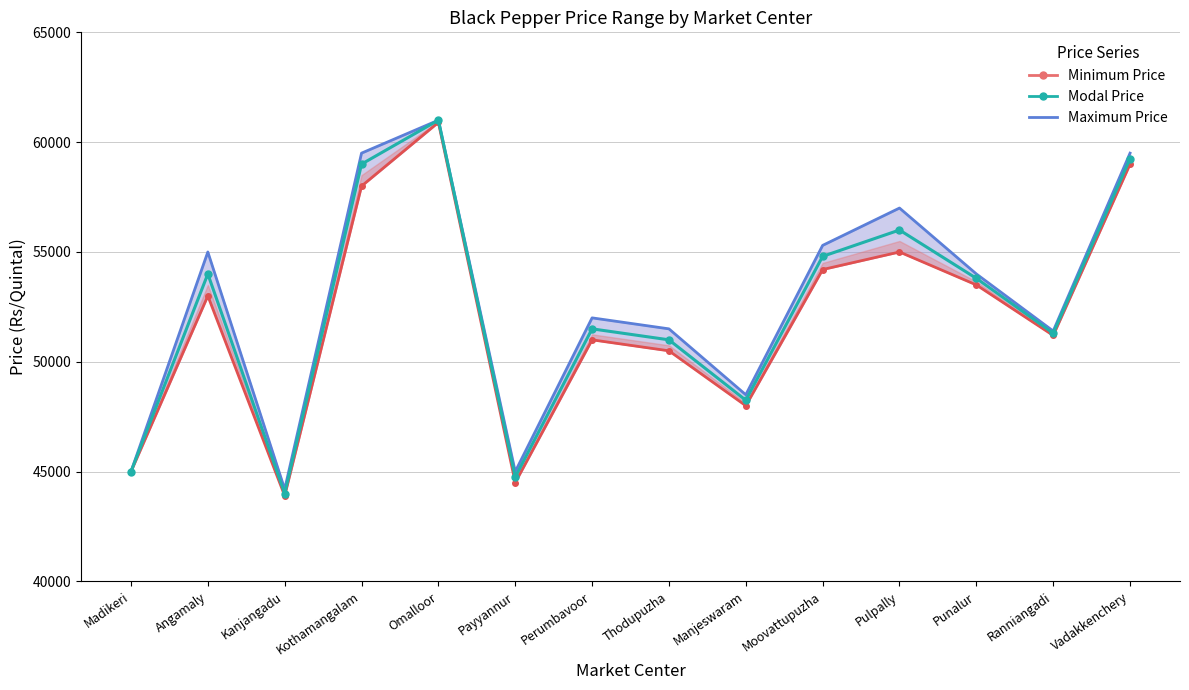

Where is the first local minimum?

Kanjangadu